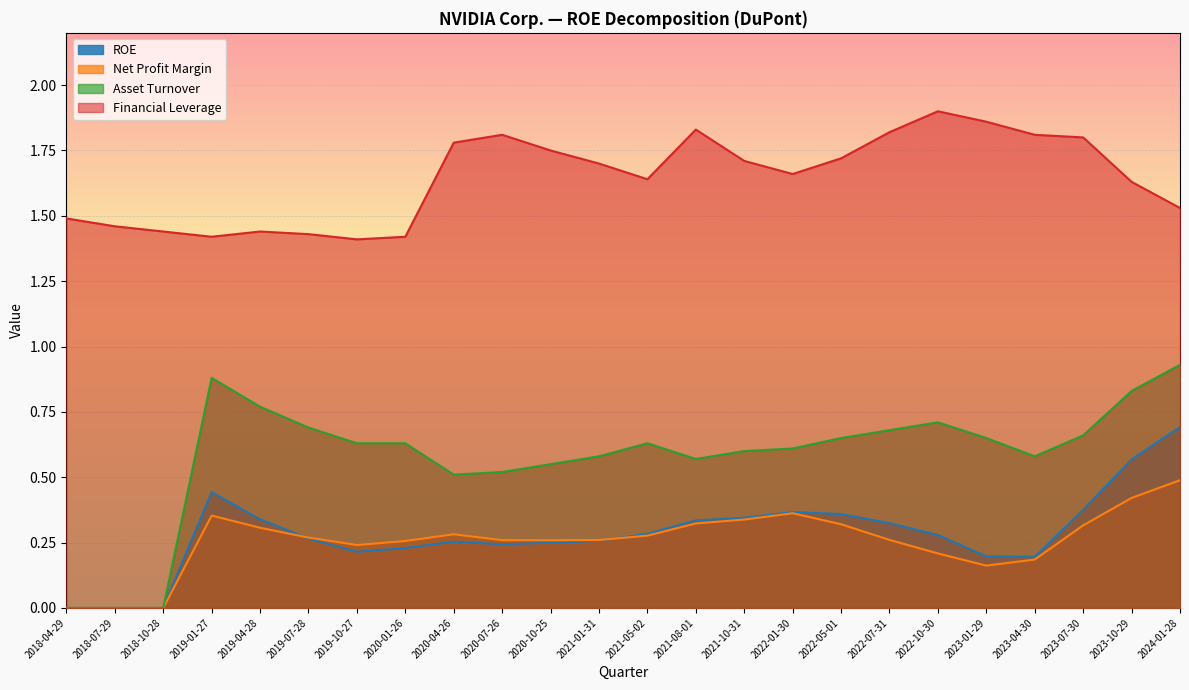

How many lines are shown in the chart?

4